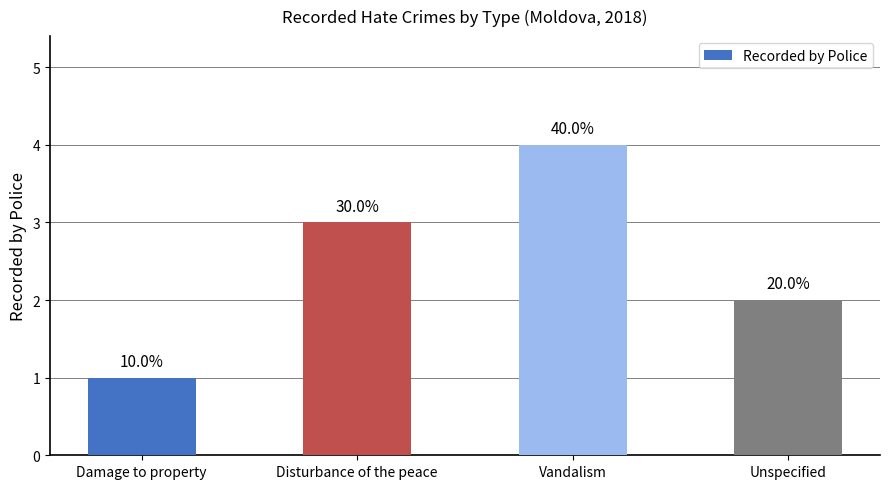

How many bars are there in total?

4